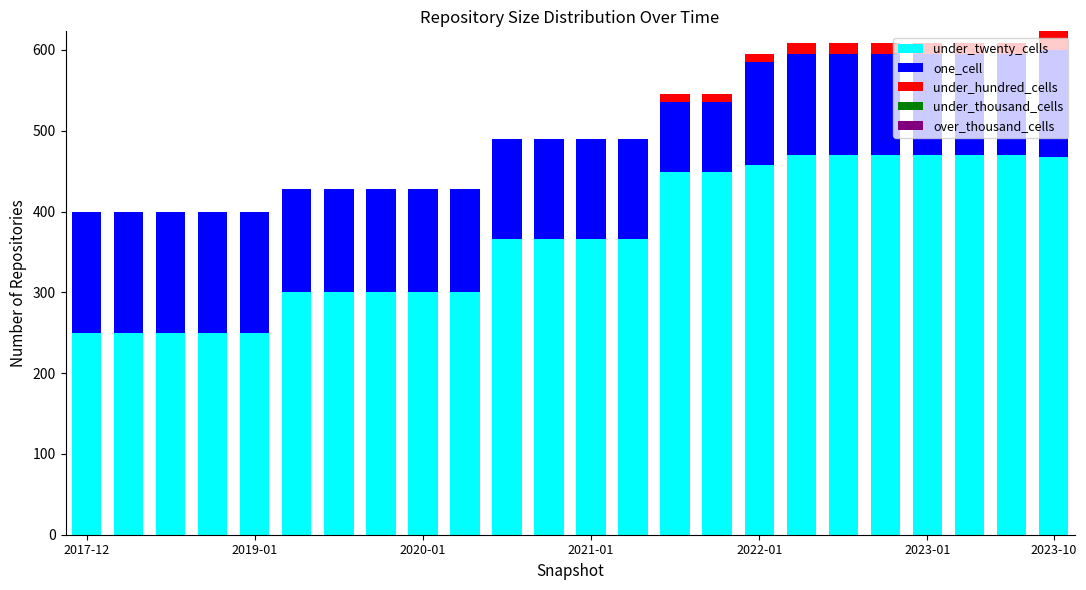

What is the sum of all under_twenty_cells values?

8863